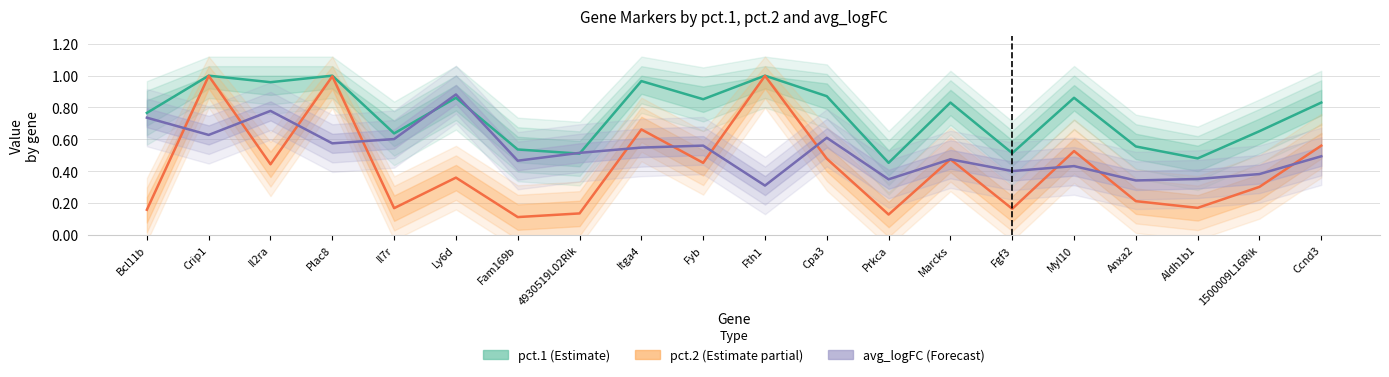

The avg_logFC (Forecast) series shows 0.6 at Il7r. True or false?

True